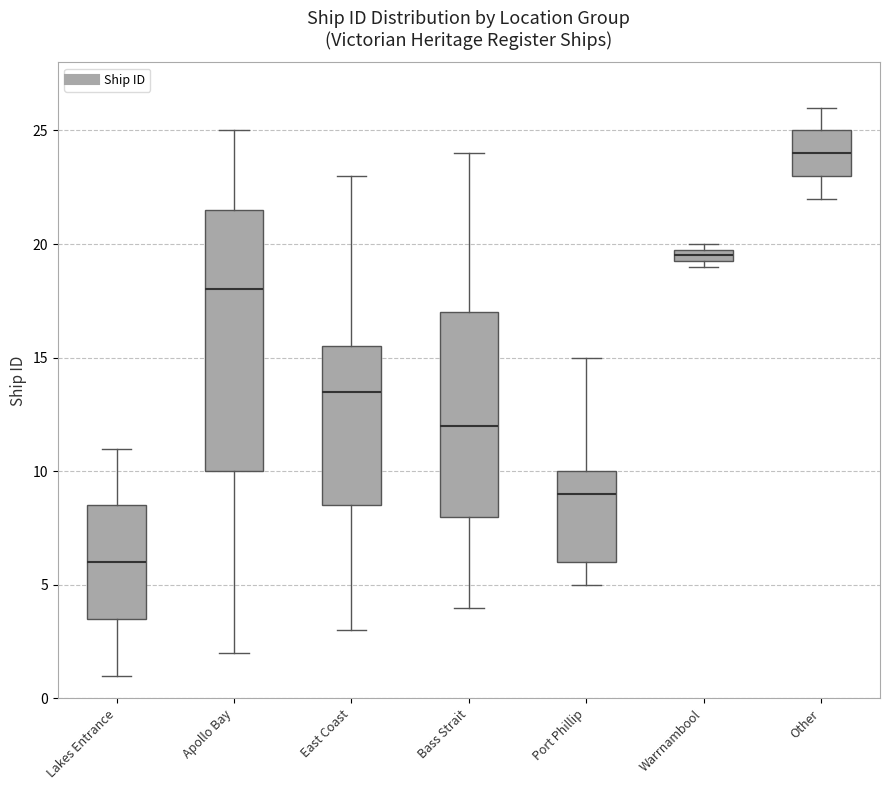

Comparing the boxes themselves (not the whiskers), which one is the tallest?

Apollo Bay